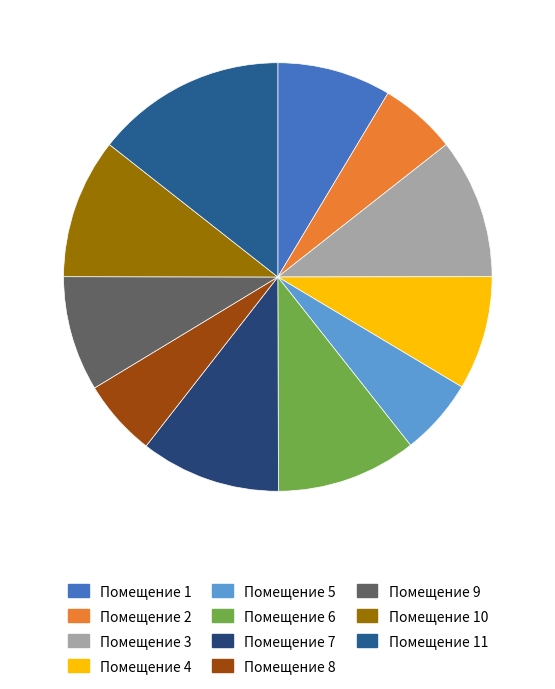

To the nearest percent, what is the difference between the largest and smallest slice percentages?

9%